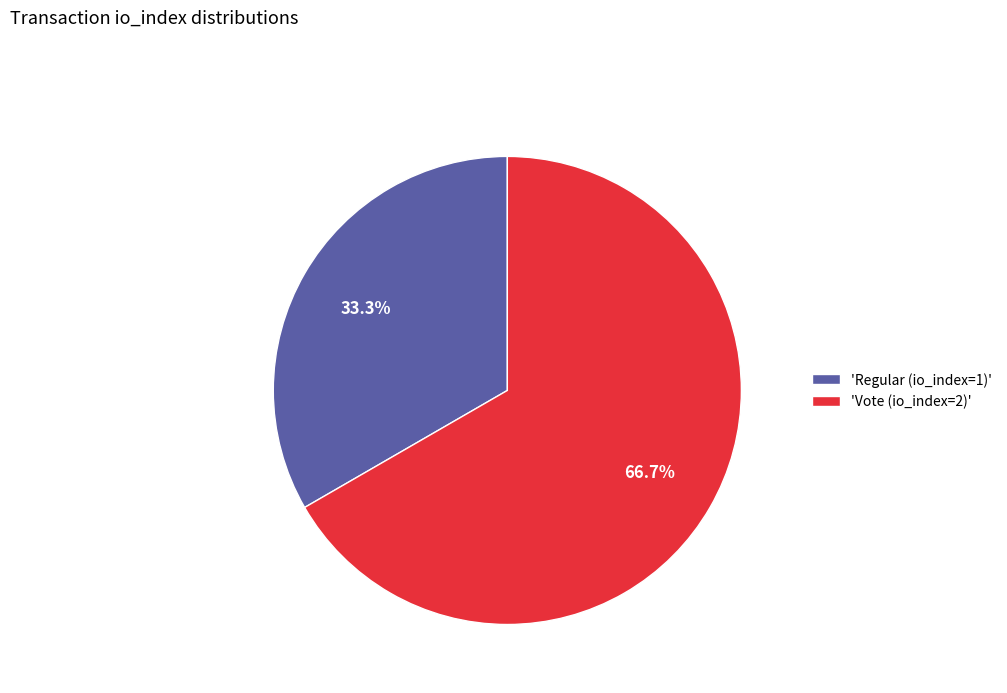

Which slice is the smallest?

'Regular (io_index=1)'